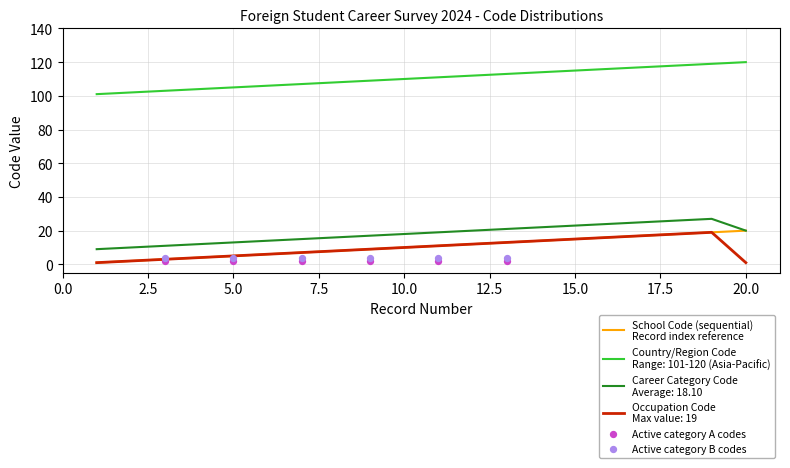

Which series reaches the maximum Y coordinate?

Country/Region Code